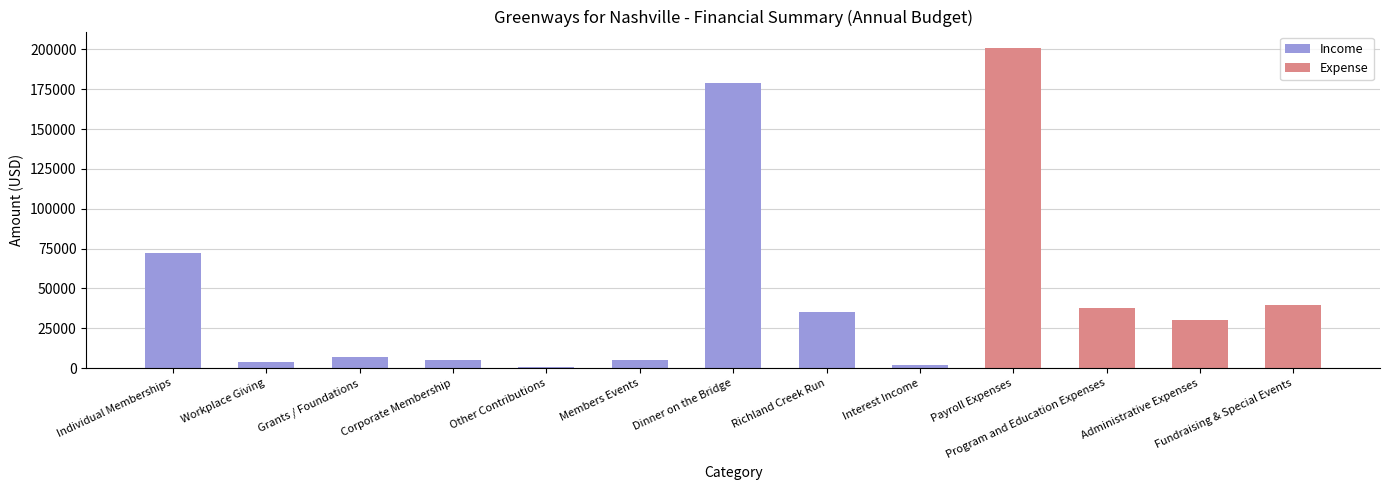

What is the difference between the maximum and minimum values?

200204